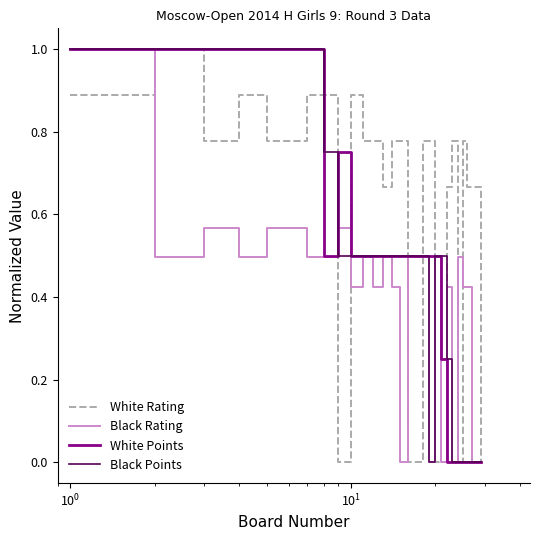

What is the maximum value for Black Rating?

1.0